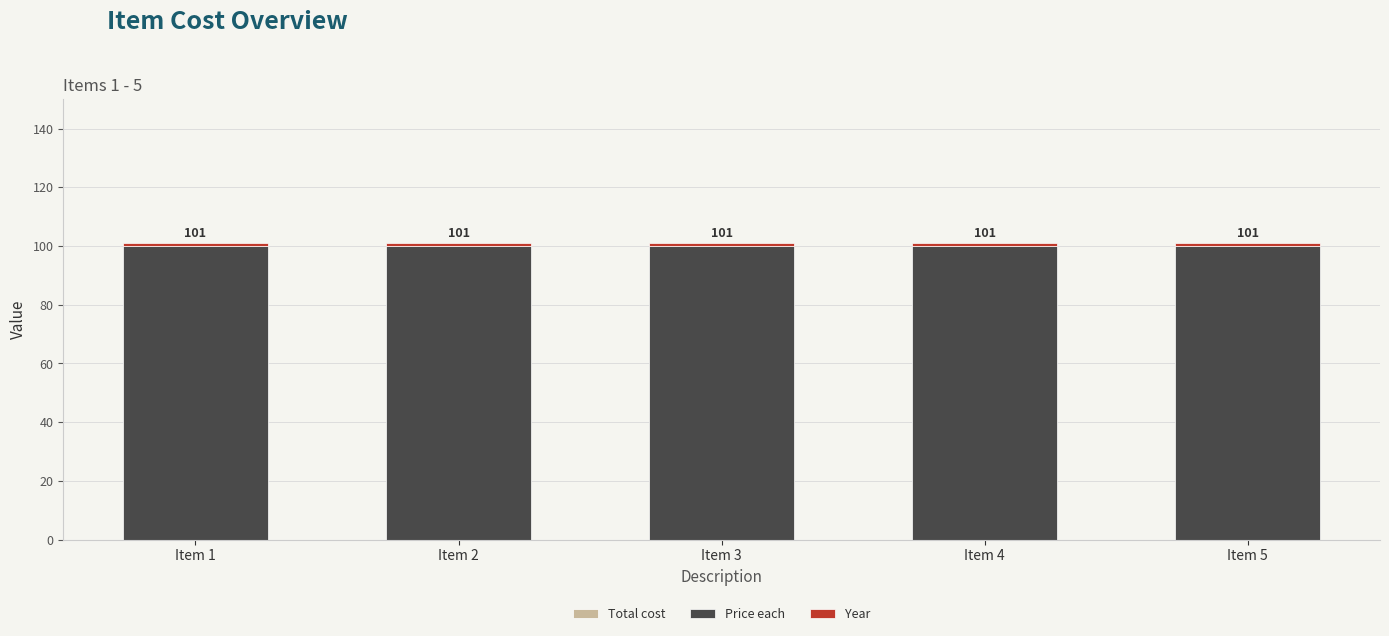

What is the total value across all series at Item 5?

101